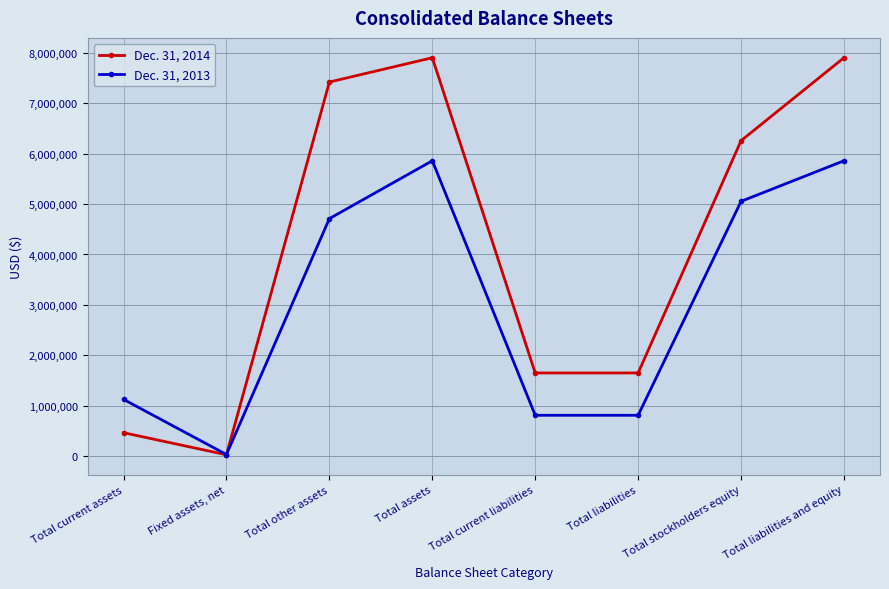

What is the total value across all series at Total assets?

13769342